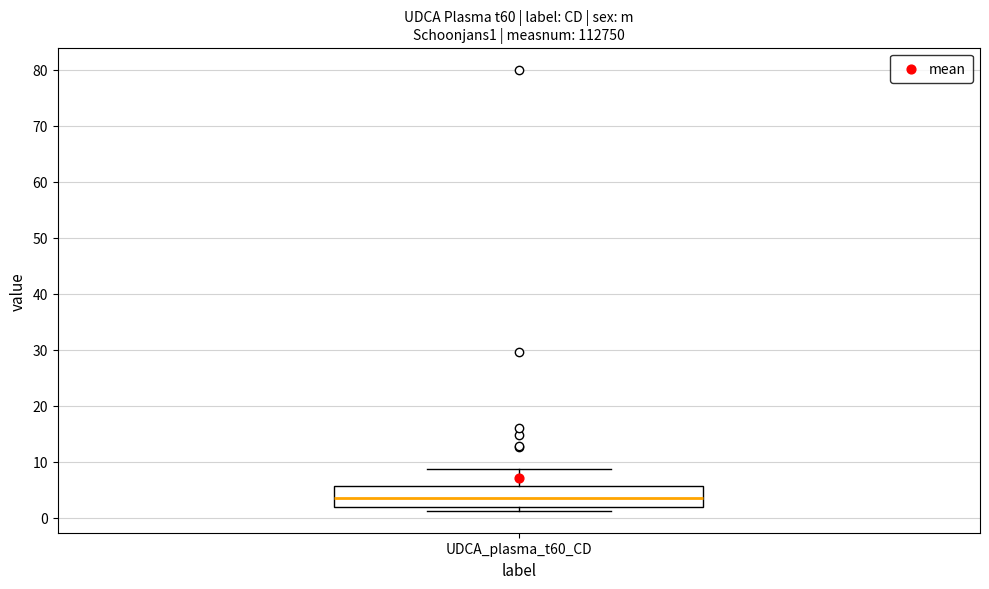

Read this box plot against the y-axis: the position of the median line, the range covered by the box, and the ends of both whiskers. The values are not printed on the chart, so give them approximately, as read against the axis.

median 4, box 2 to 6, whiskers 1 to 9